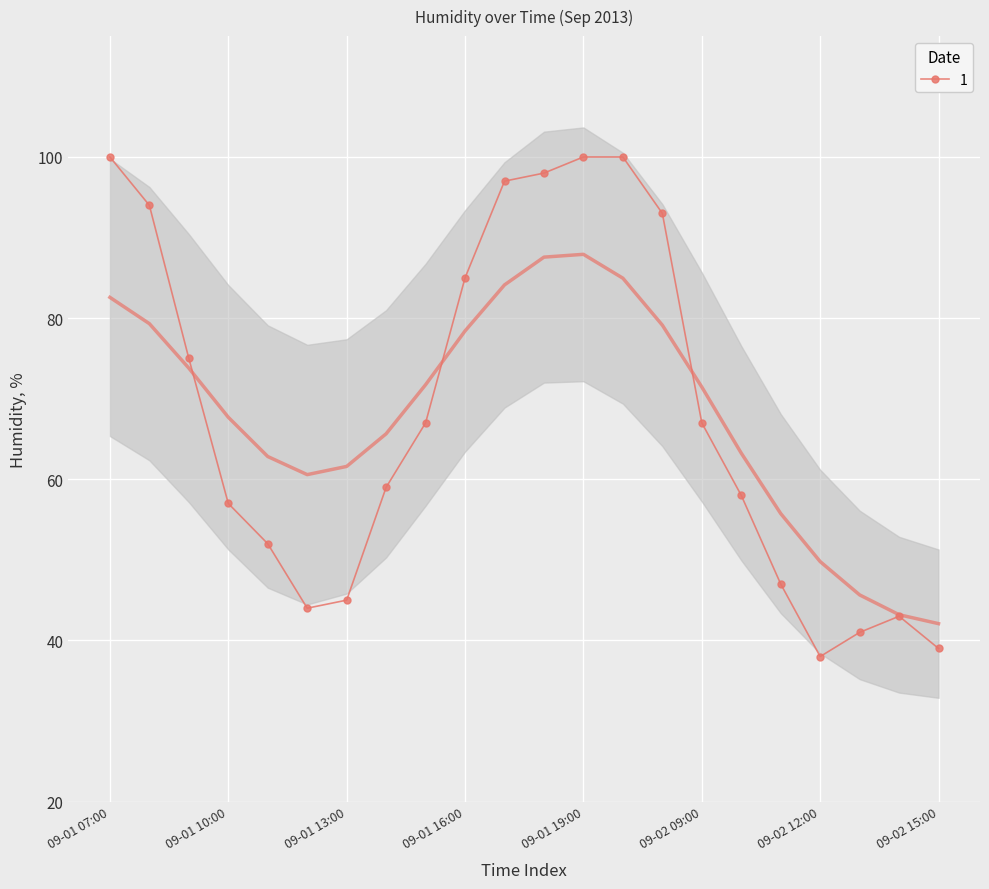

Reading left to right, list all the values displayed in this chart.

100	94	75	57	52	44	45	59	67	85	97	98	100	100	93	67	58	47	38	41	43	39